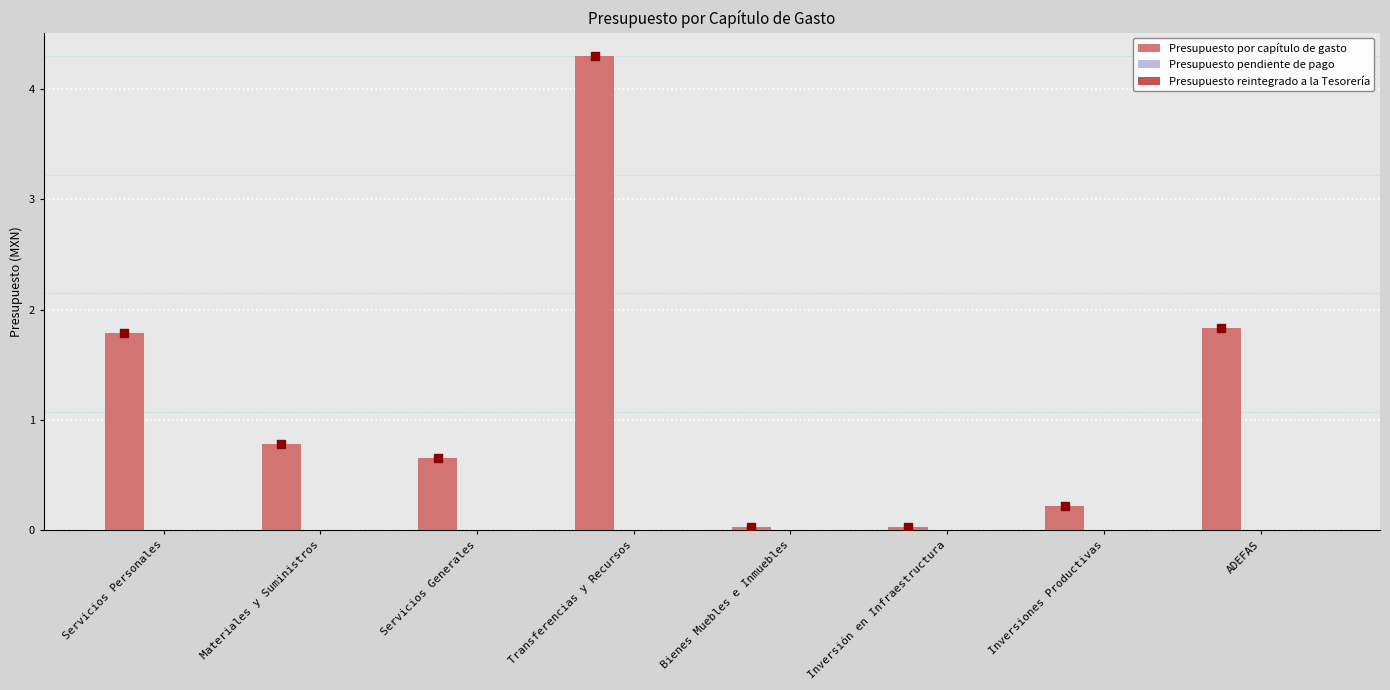

What are all the series names shown in the legend?

Presupuesto por capítulo de gasto, Presupuesto pendiente de pago, Presupuesto reintegrado a la Tesorería